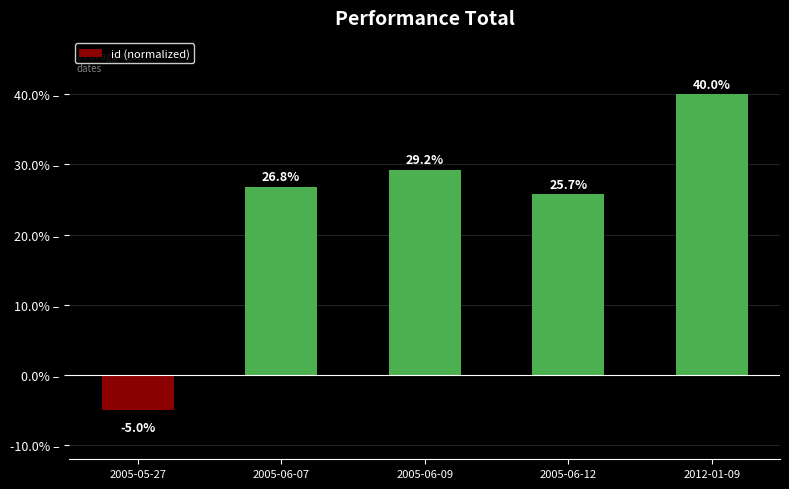

What is the value of the 5th bar from the left?

40.0